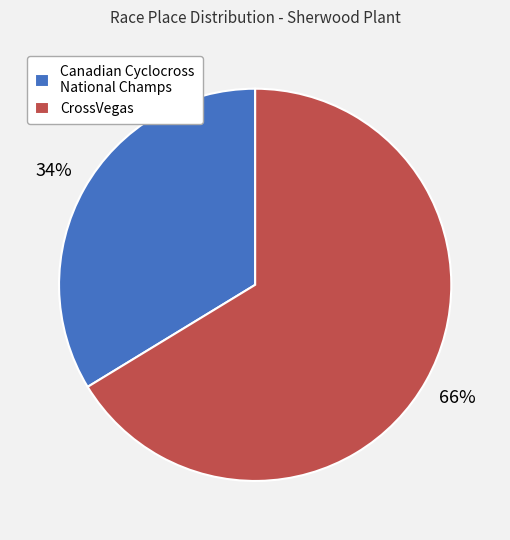

Does any single category account for the majority?

Yes